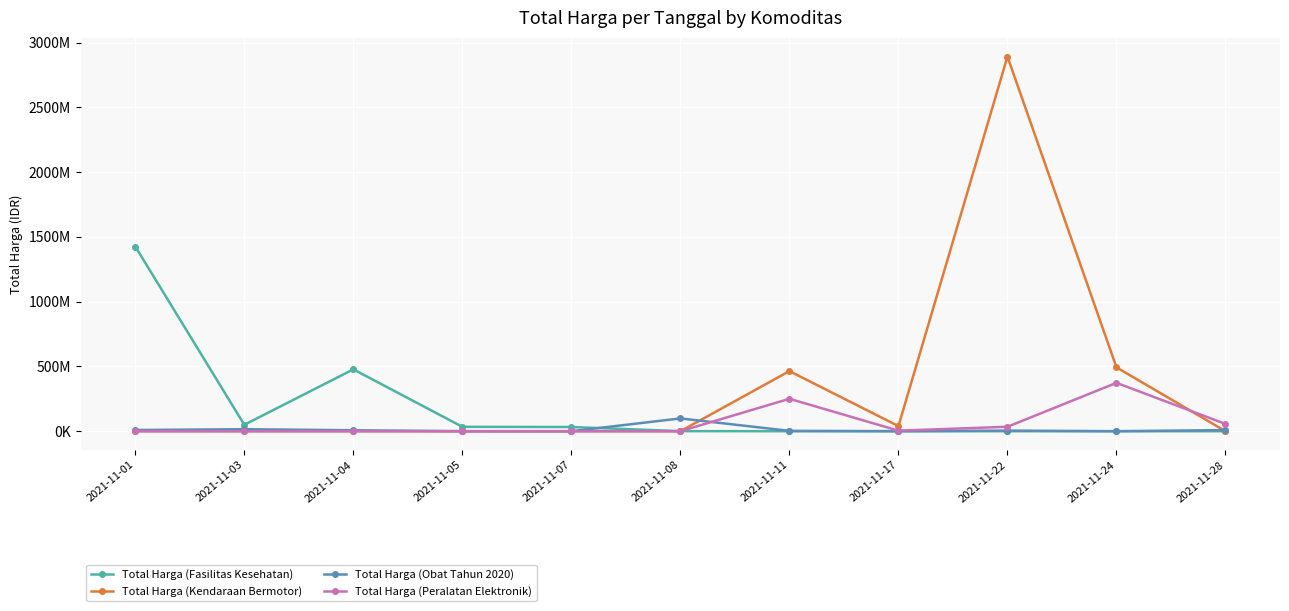

In Total Harga (Obat Tahun 2020), how many points are higher than both neighbors (excluding endpoints)?

3